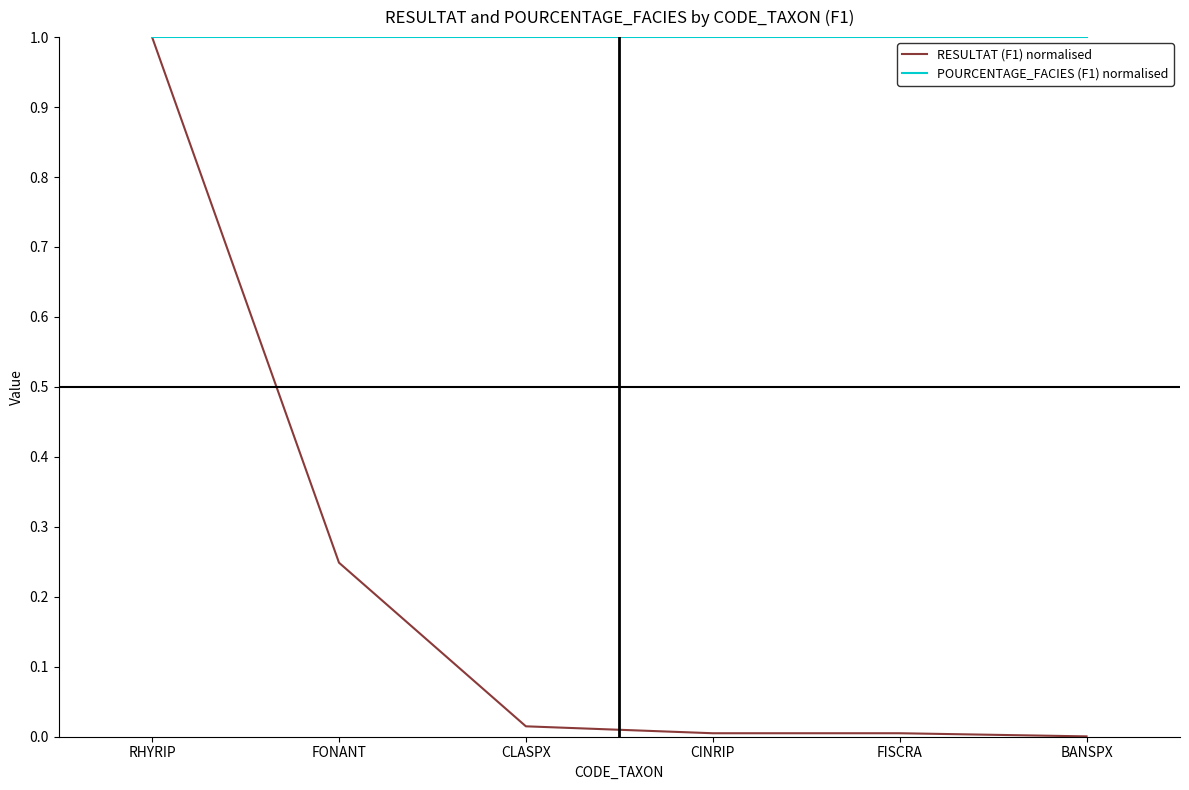

What is the minimum value for POURCENTAGE_FACIES (F1) normalised?

1.0